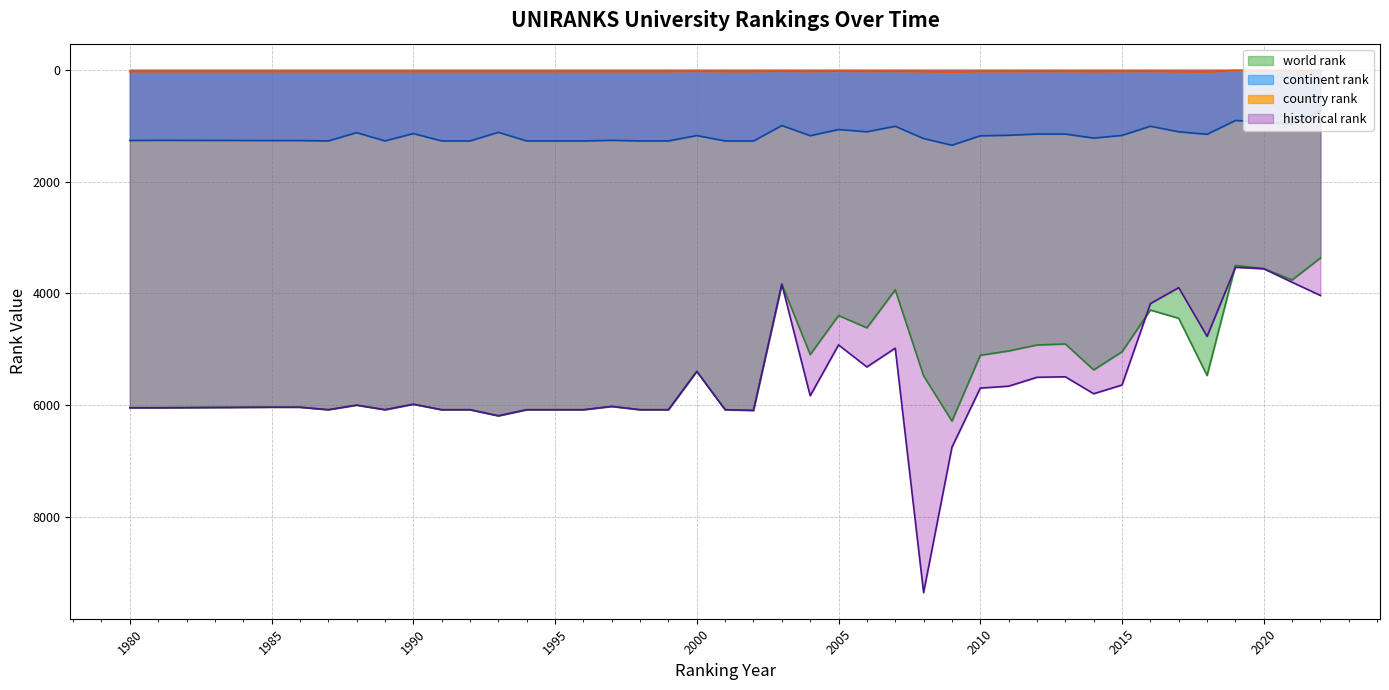

What is the greatest value displayed?

9351